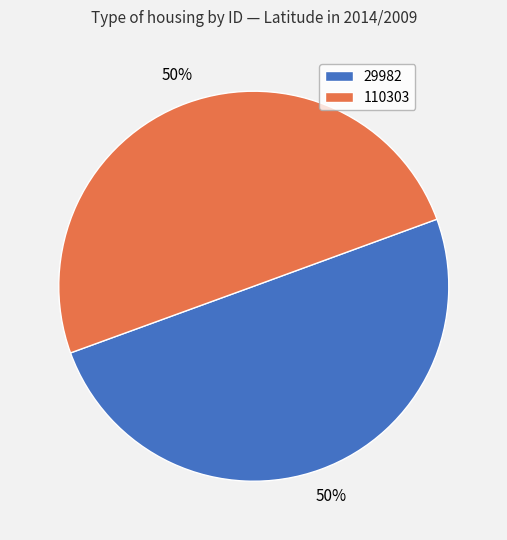

What is the ratio of the value at 29982 to the value at 110303?

1.0